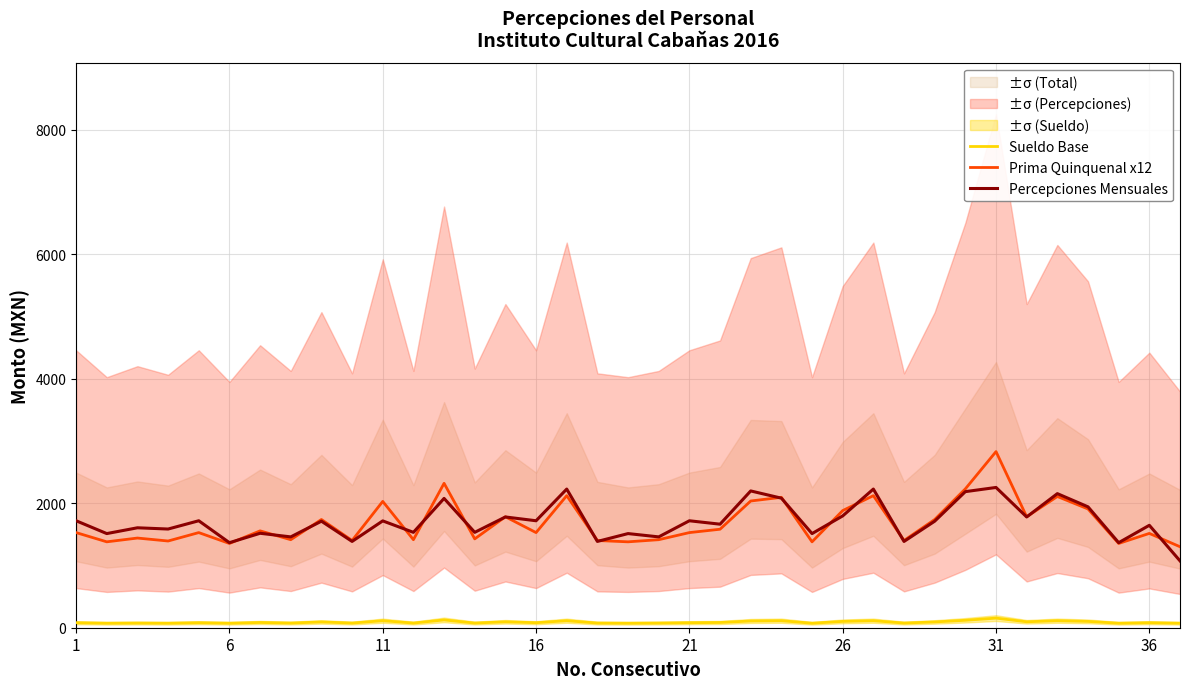

How many values in the Sueldo Base series exceed 80?

22